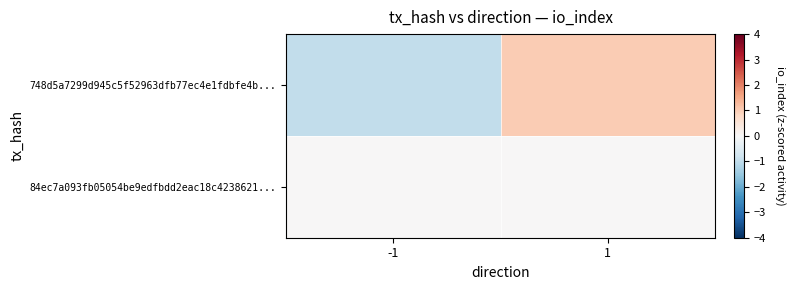

List the series in order of their peak value, lowest first.

84ec7a093fb05054be9edfbdd2eac18c4238621..., 748d5a7299d945c5f52963dfb77ec4e1fdbfe4b...